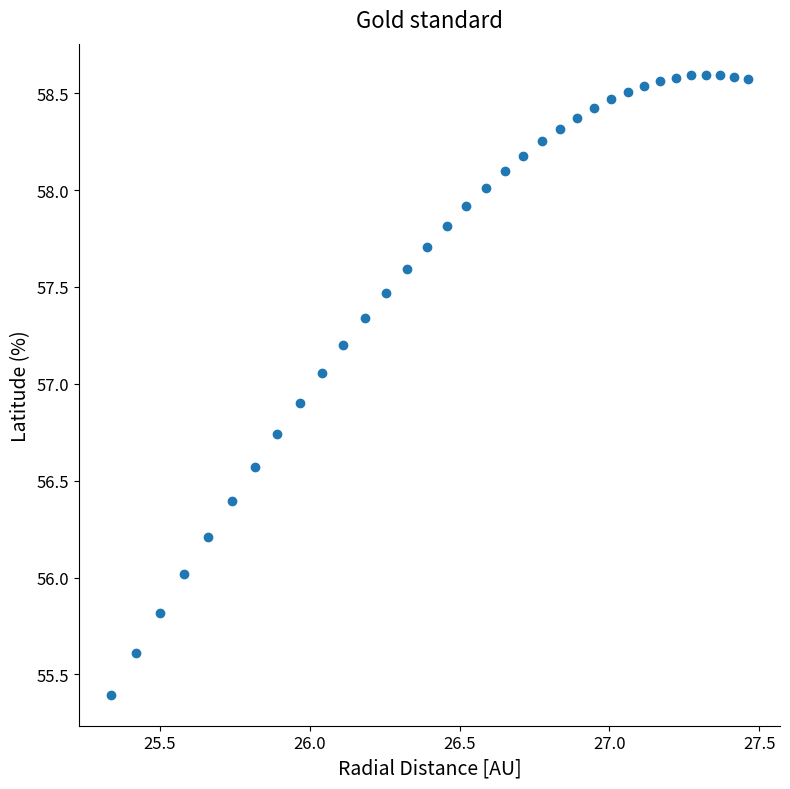

What is the range of Y values (max minus min)?

3.2